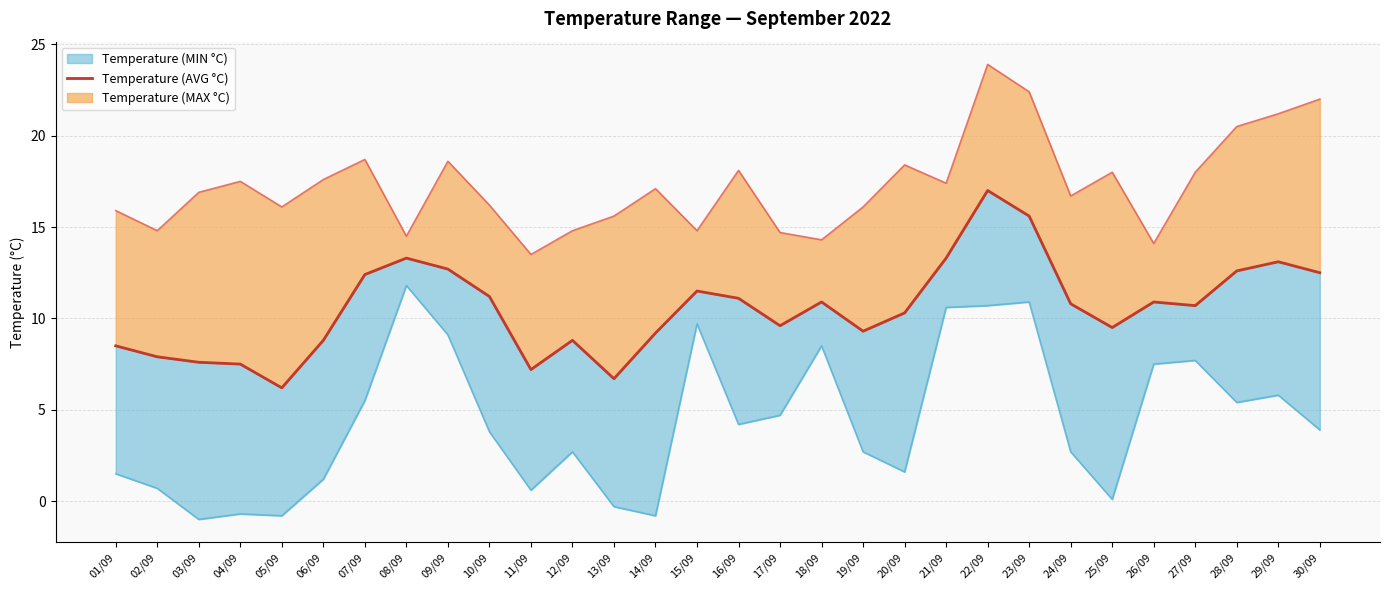

Between 27/09 and 06/09, which is larger?

27/09